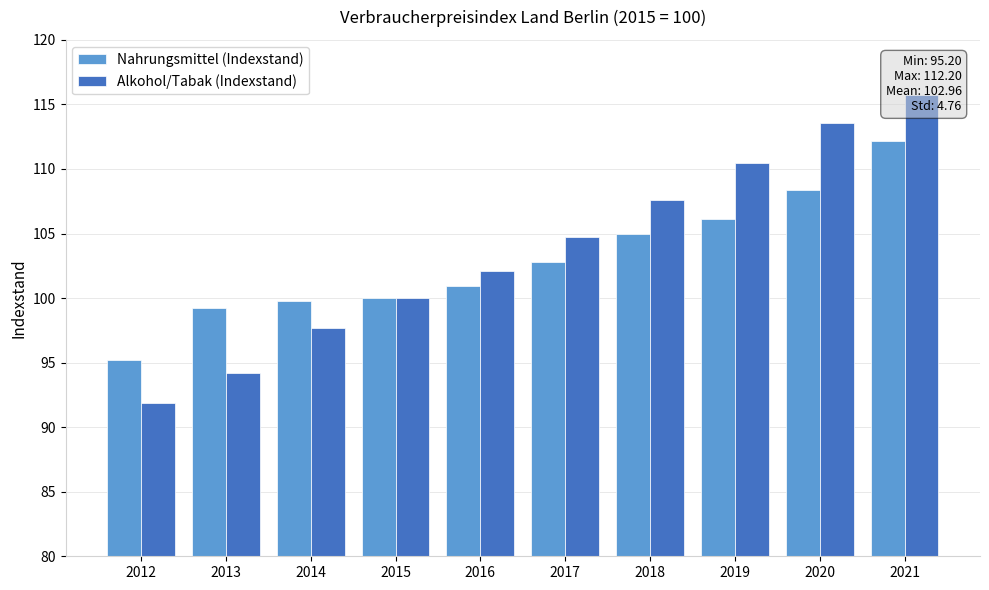

List the series in order of their overall mean, lowest first.

Nahrungsmittel (Indexstand), Alkohol/Tabak (Indexstand)